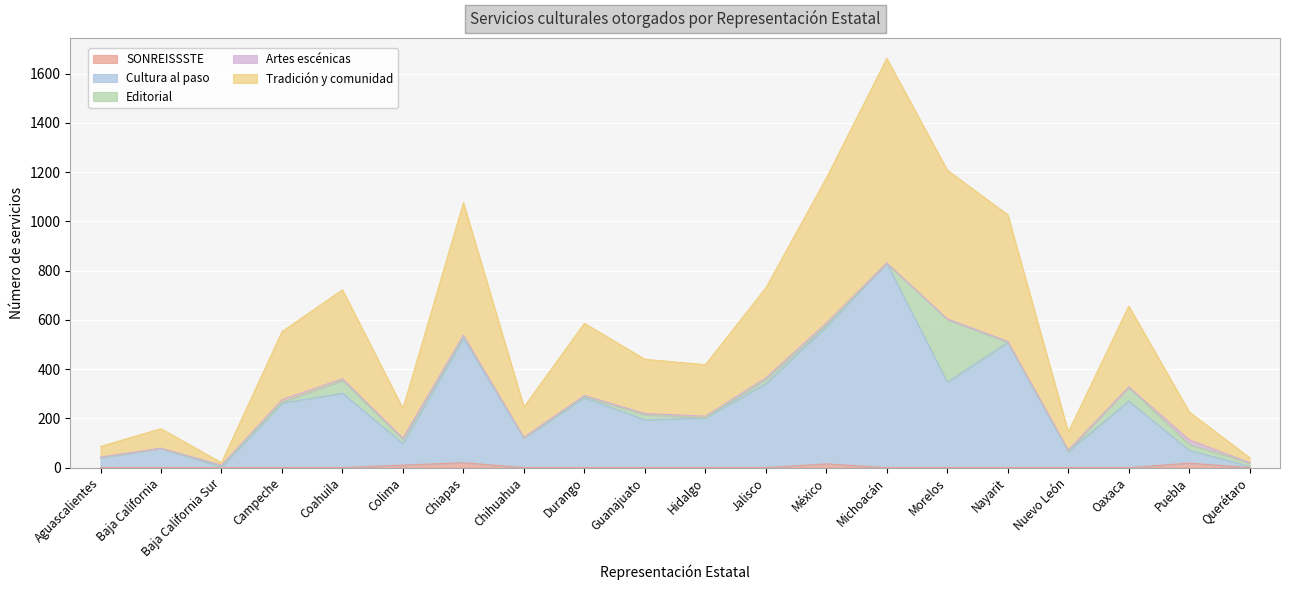

What are all the series names shown in the legend?

SONREISSSTE, Cultura al paso, Editorial, Artes escénicas, Tradición y comunidad